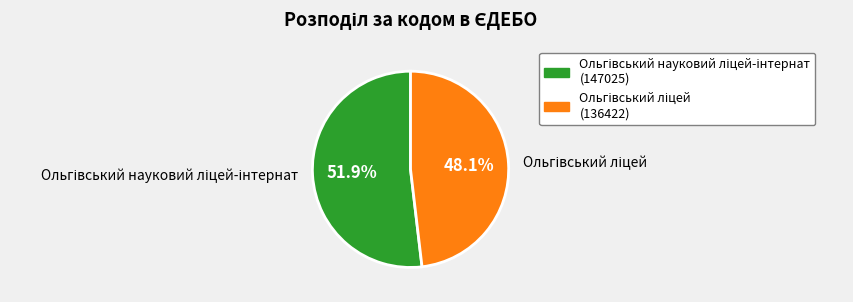

Is there a majority slice in this chart?

Yes